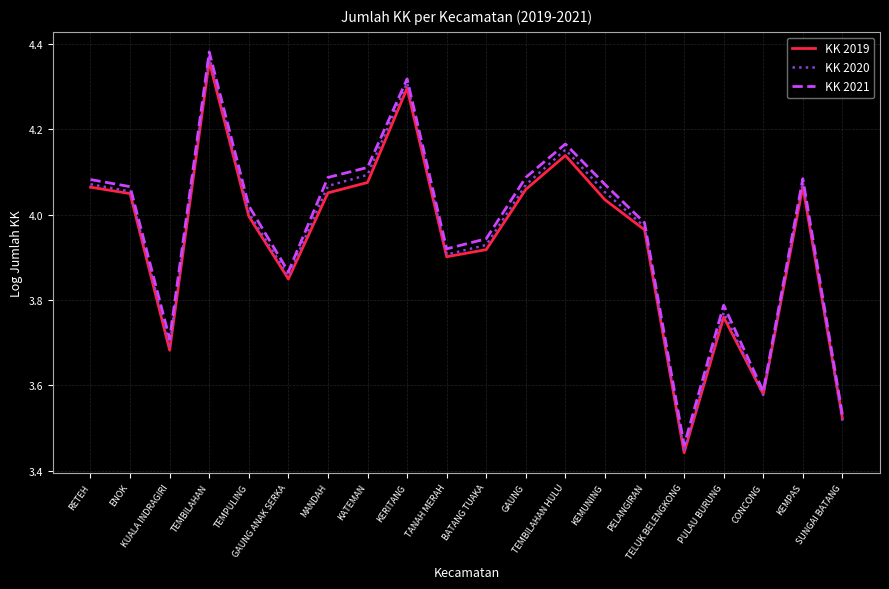

Is this an area chart (filled region under the line)?

No